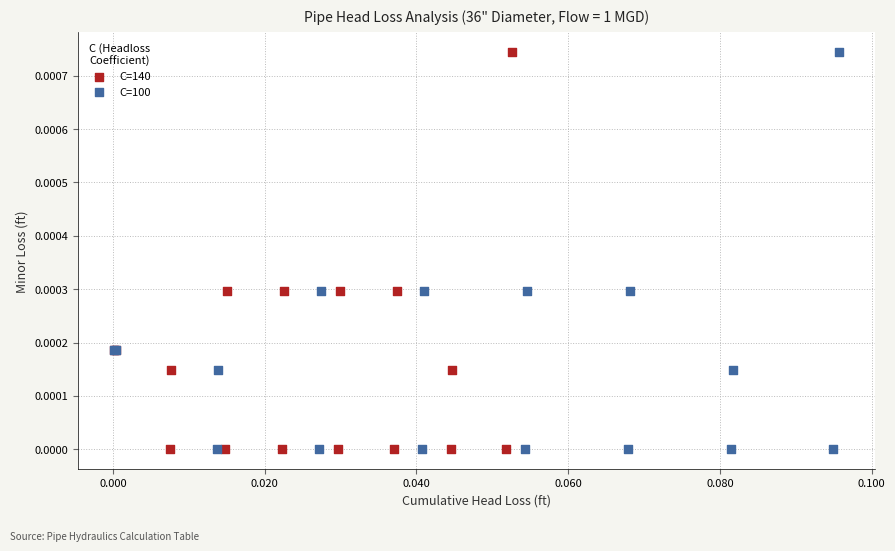

What are all the series names shown in the legend?

C=140, C=100